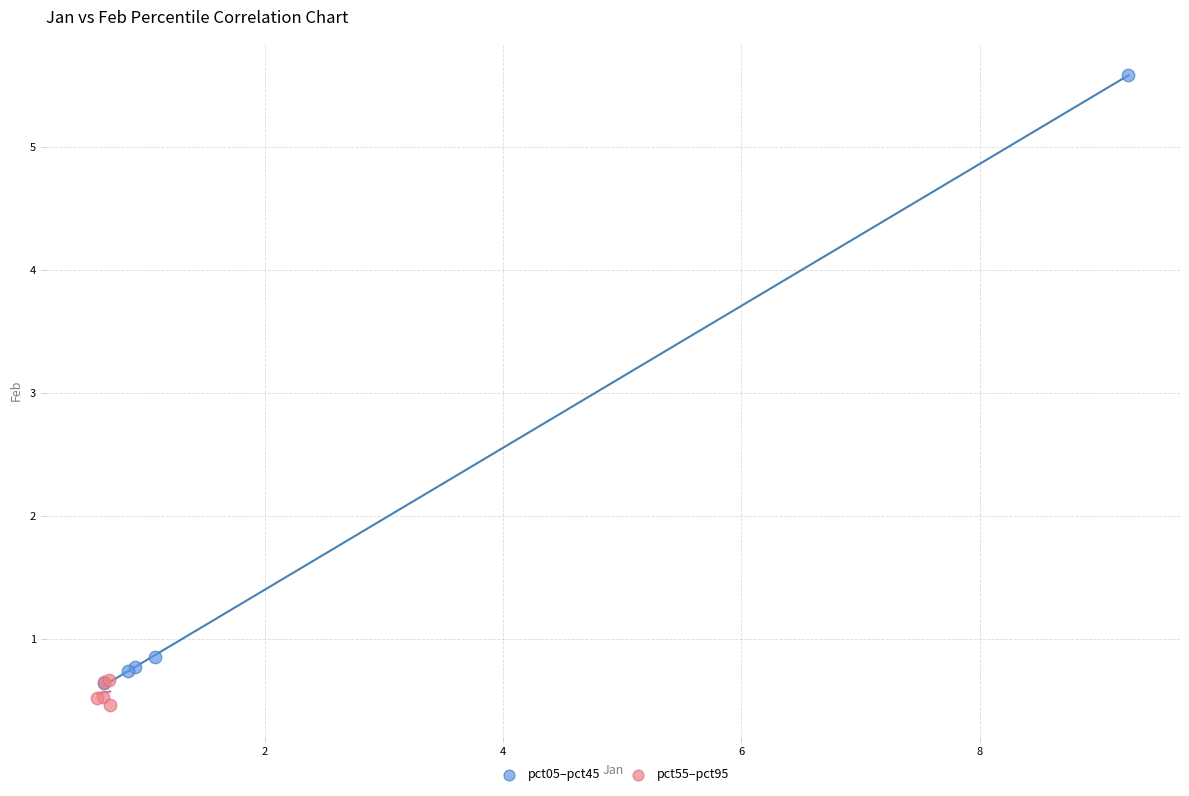

Which series has the widest spread of Y values?

pct05–pct45